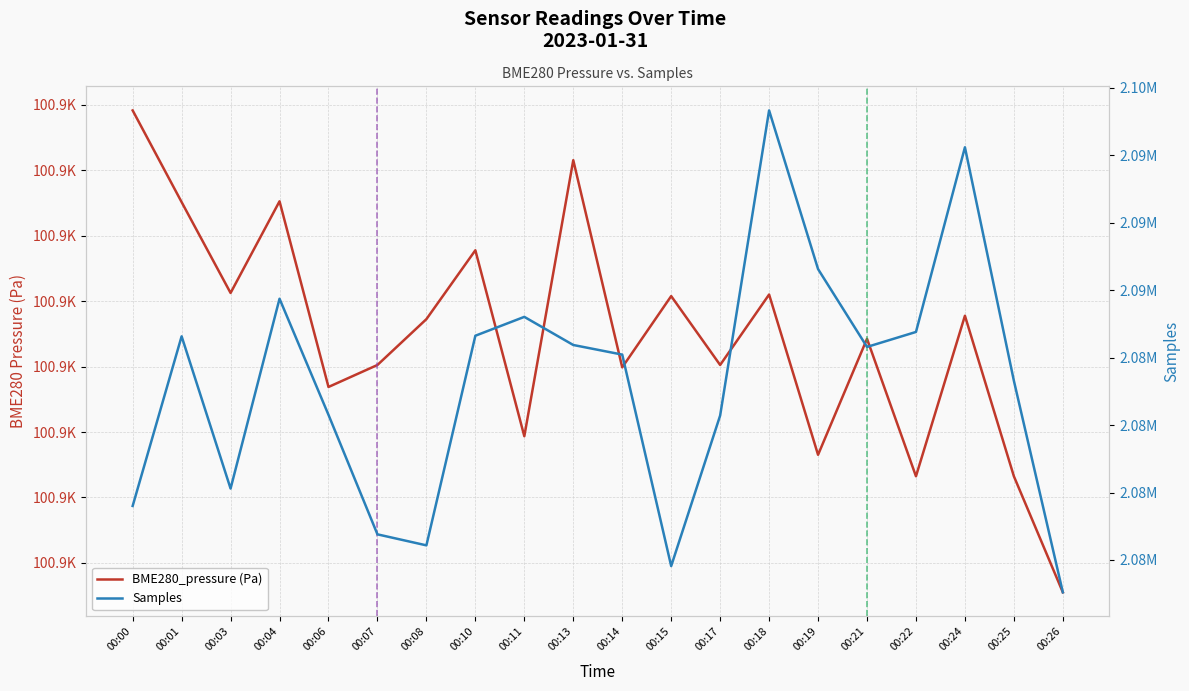

Is it true that Samples equals 3403937.6 at 00:17?

False